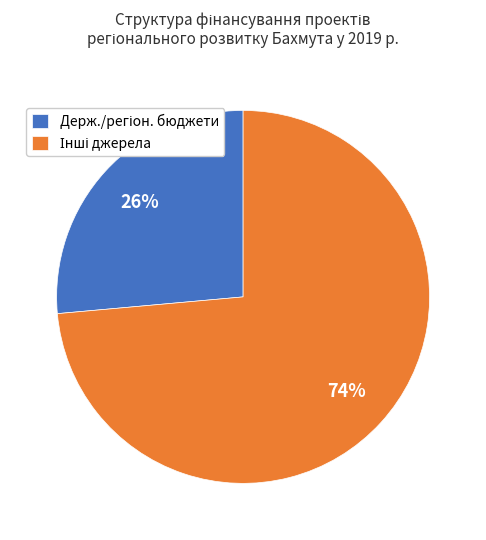

To the nearest percent, what is the average slice percentage?

50%